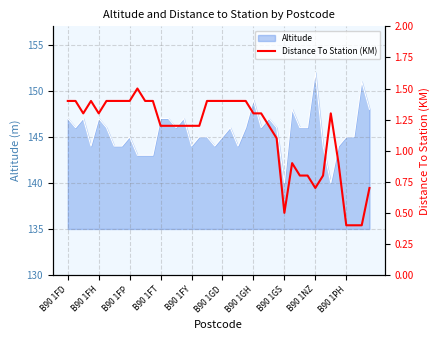

What is the greatest value displayed?

1.5